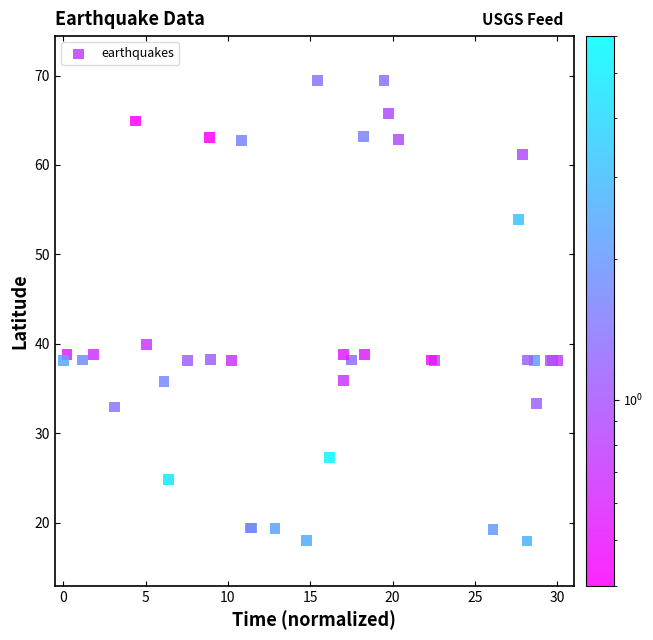

What Y value in the scatter plot is closest to 43?

40.0